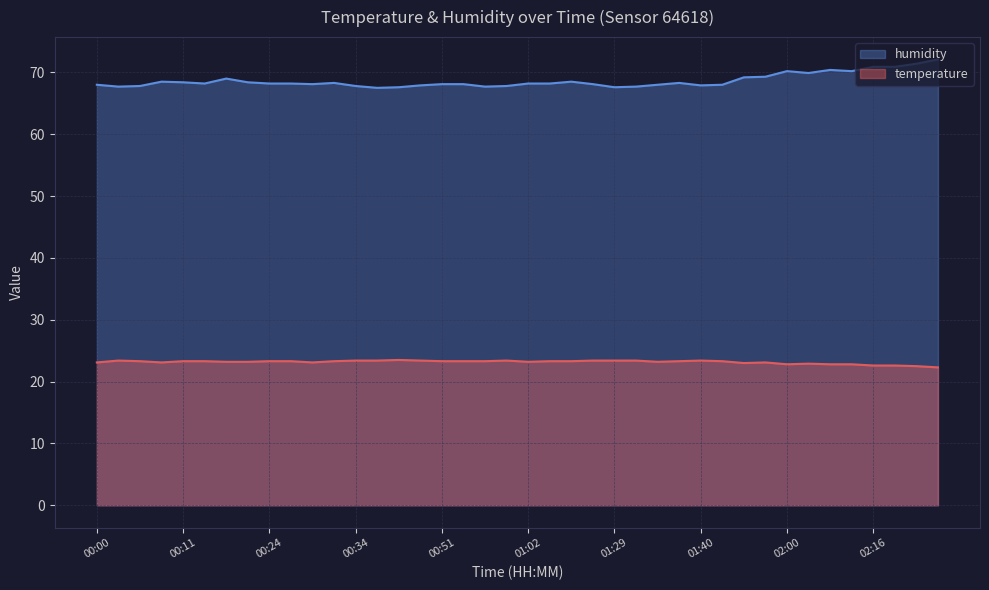

At 02:10, list the series in order from largest to smallest.

humidity, temperature